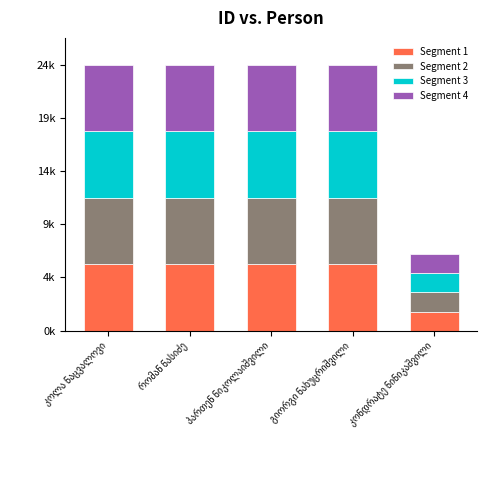

At which category does the chart reach its peak across all series?

კოლა ნაცვალოვი